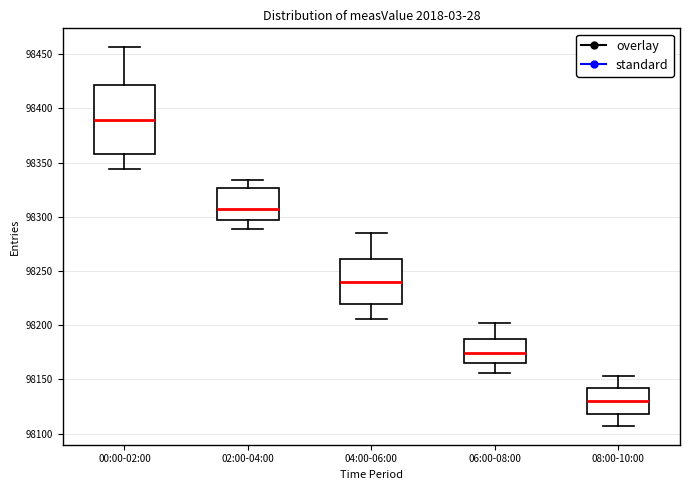

Comparing the boxes themselves (not the whiskers), which one is the tallest?

00:00-02:00